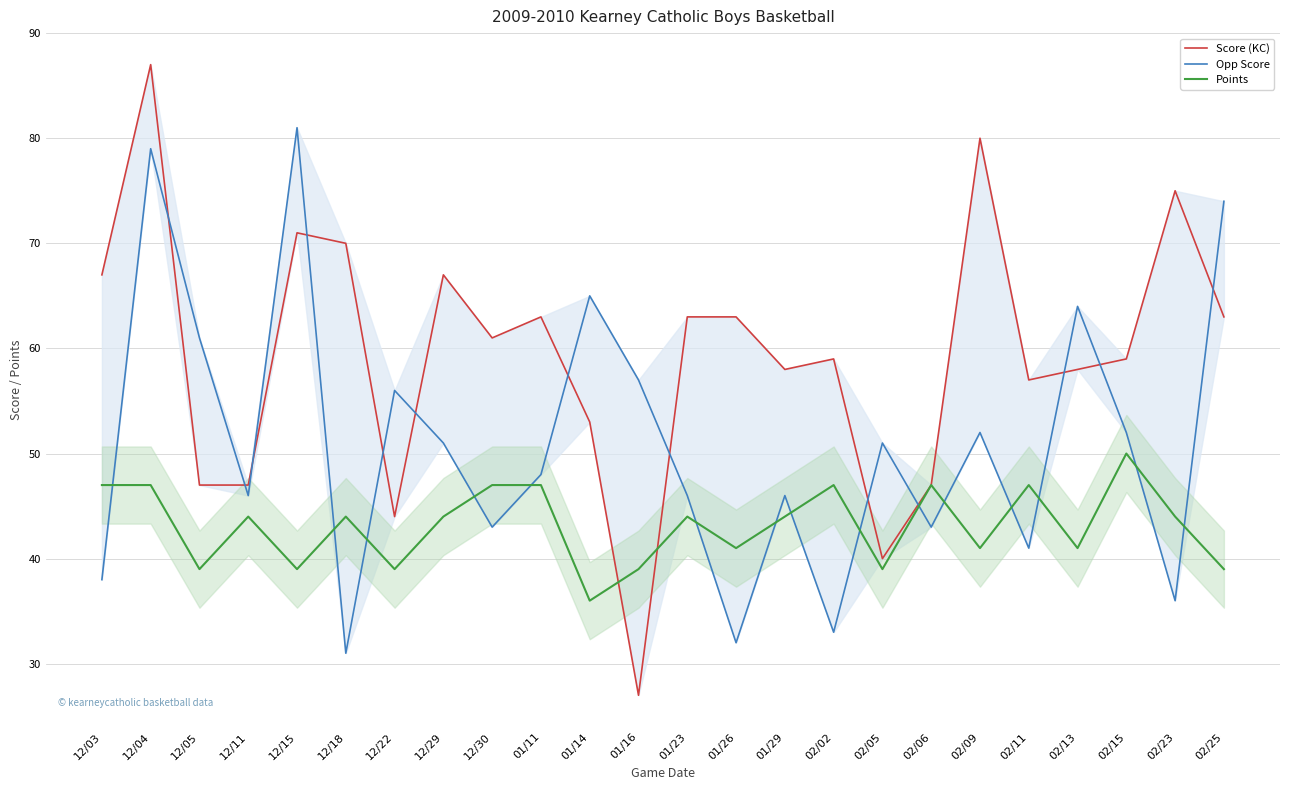

What is the maximum value for Opp Score?

81